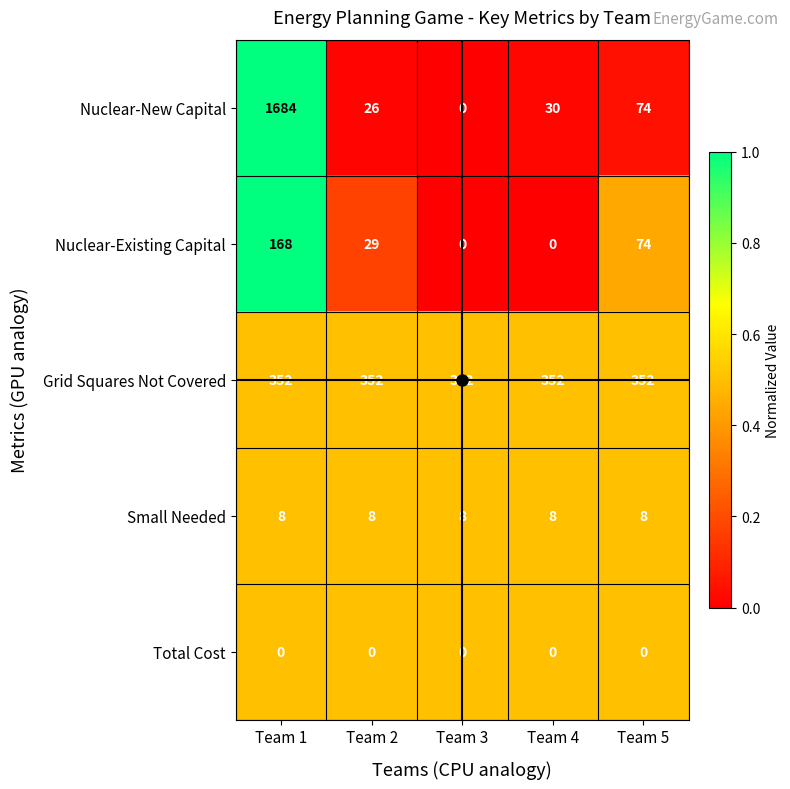

What is the difference between the second highest and minimum values in the Nuclear-New Capital series?

74